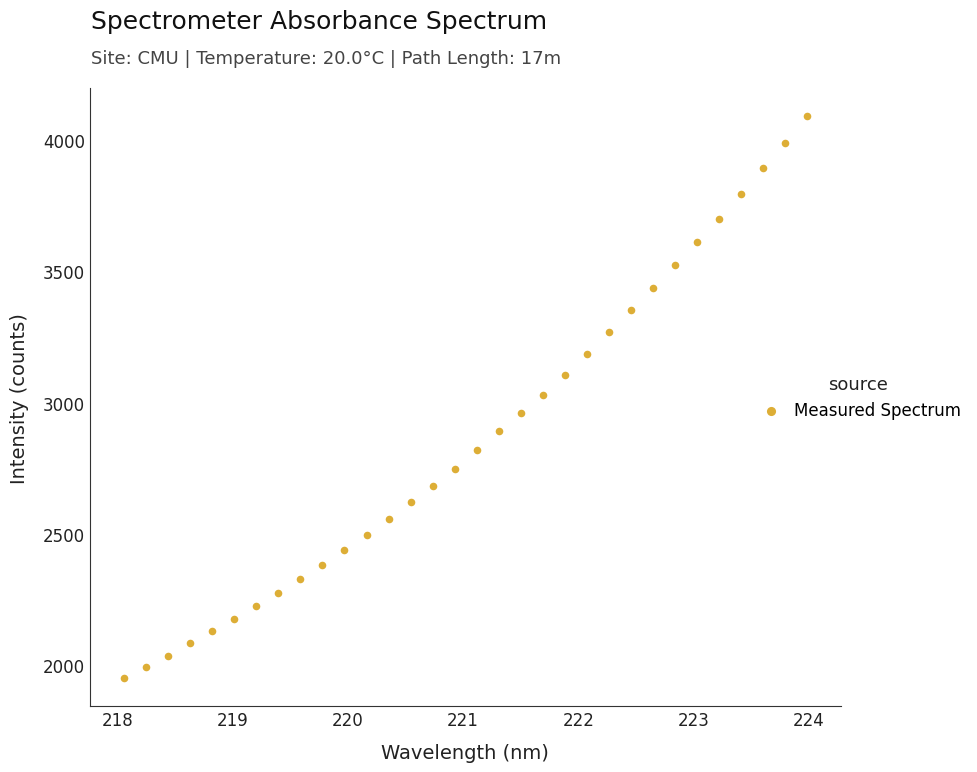

What is the range of X values (max minus min)?

5.9